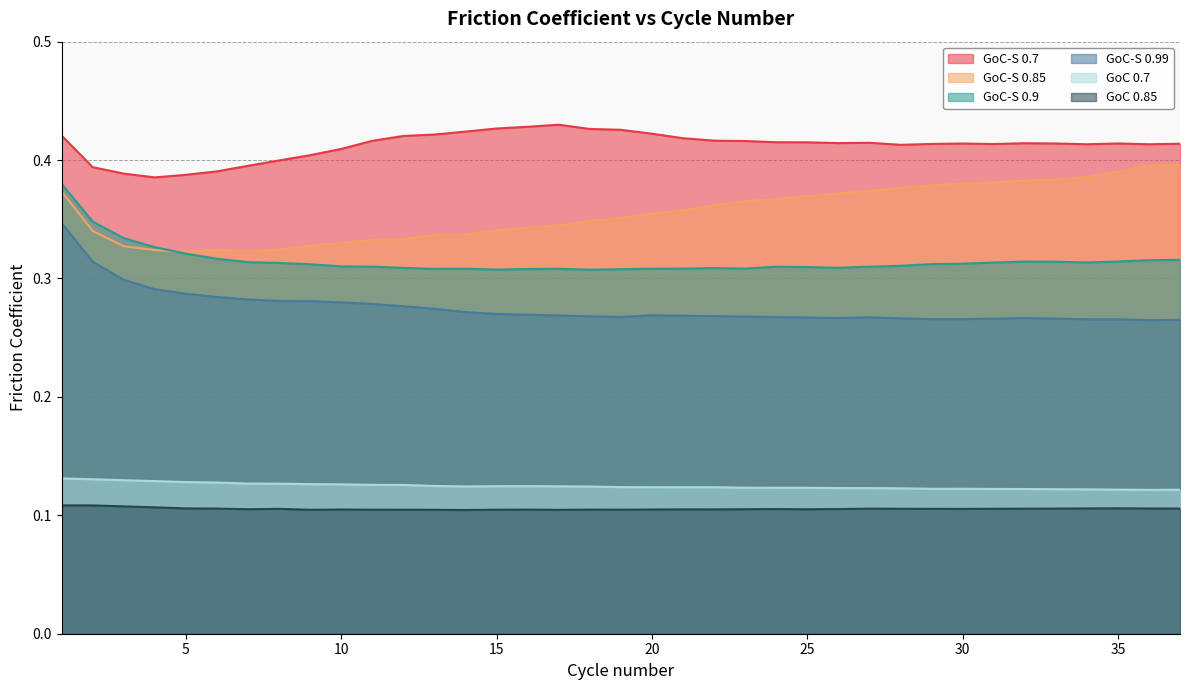

True or false: GoC 0.7 and GoC-S 0.85 intersect in this chart.

False